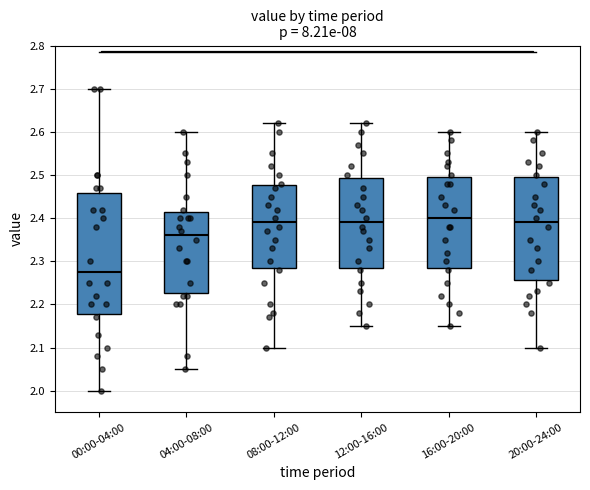

Where is the upper edge of the box for 08:00-12:00 on the y-axis? The values are not printed on the chart, so give them approximately, as read against the axis.

2.48